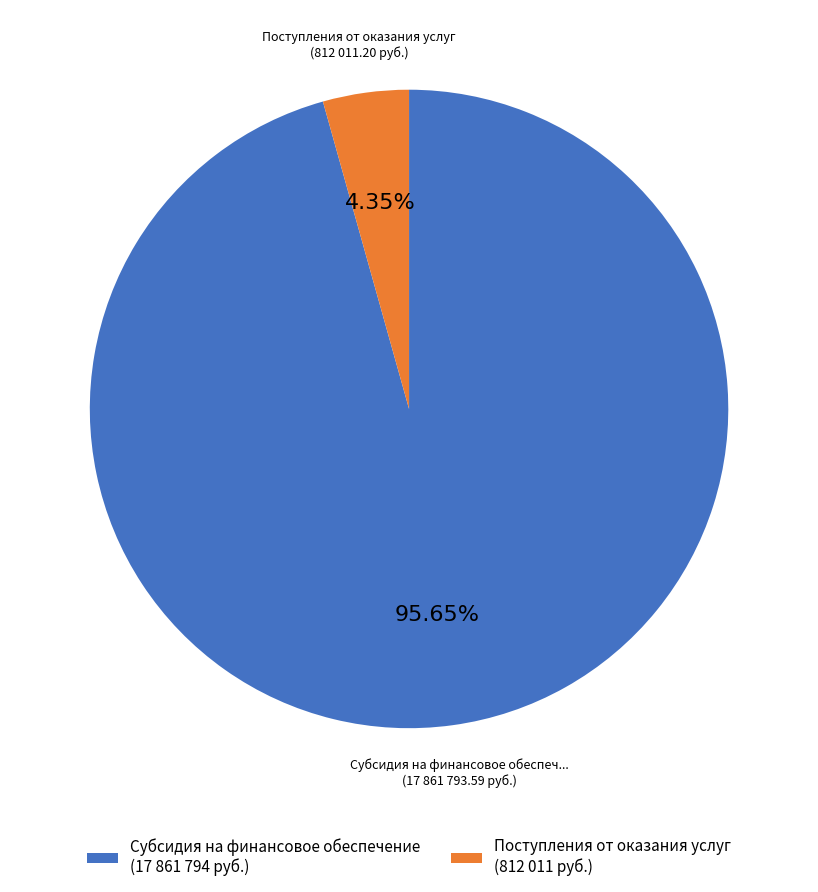

Rank the categories by value from lowest to highest.

Поступления от оказания услуг, Субсидия на финансовое обеспечение